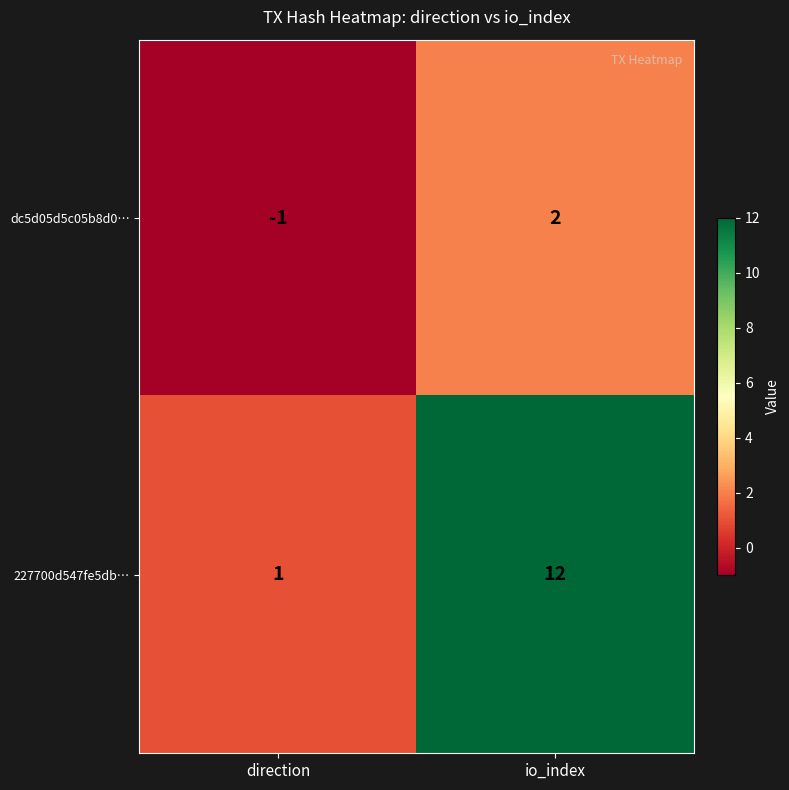

Reading left to right, extract all data points from this chart.

dc5d05d5c05b8d0…: -1	2
227700d547fe5db…: 1	12